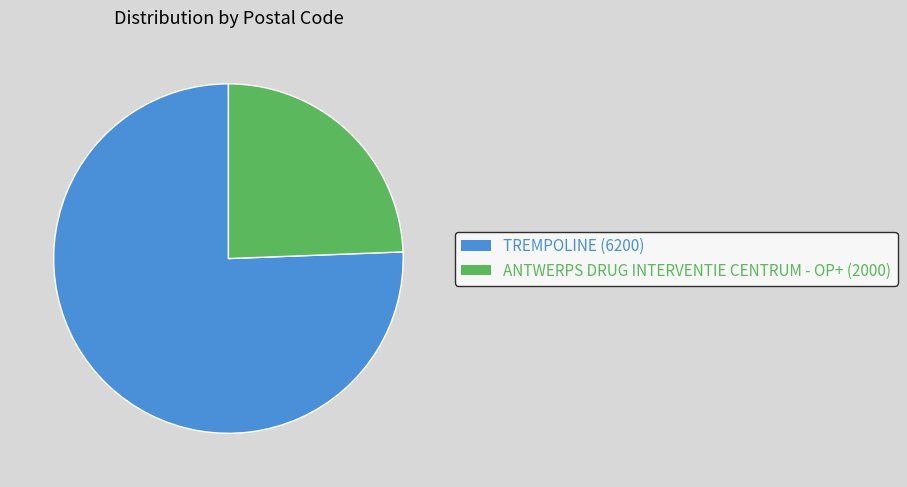

Do TREMPOLINE (6200) and ANTWERPS DRUG INTERVENTIE CENTRUM - OP+ (2000) together represent more than half of the pie?

Yes